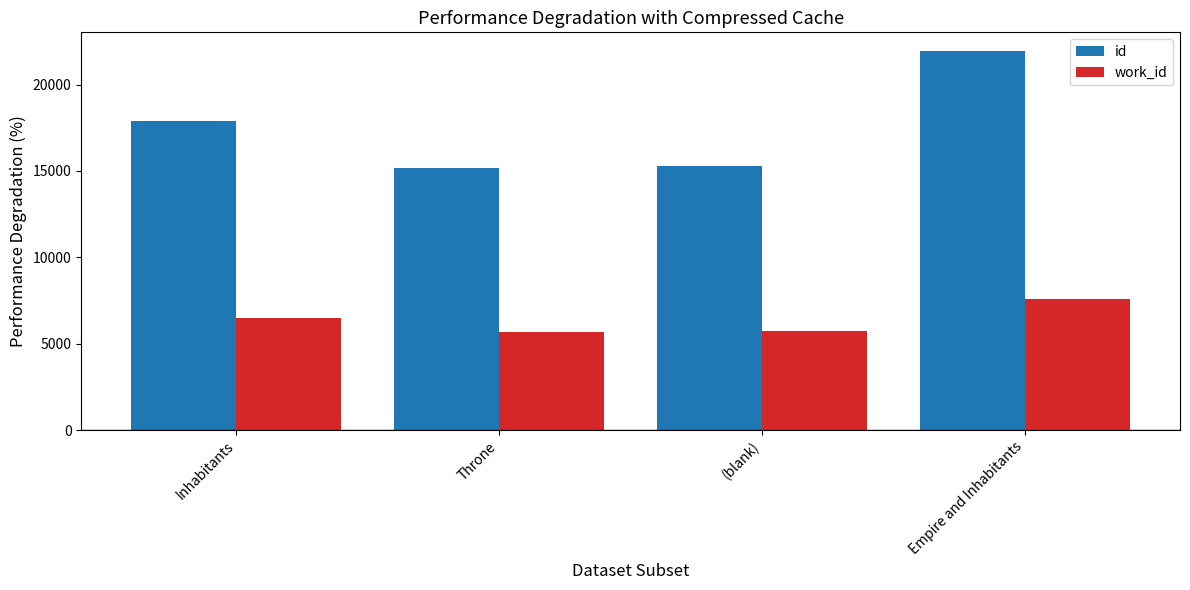

Read the id value at Empire and Inhabitants.

21925.0